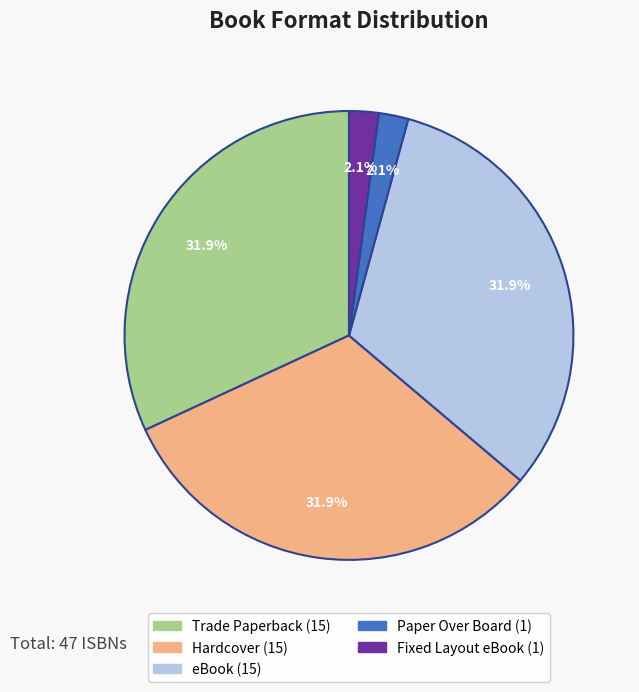

Is there any slice that represents more than half of the pie?

No